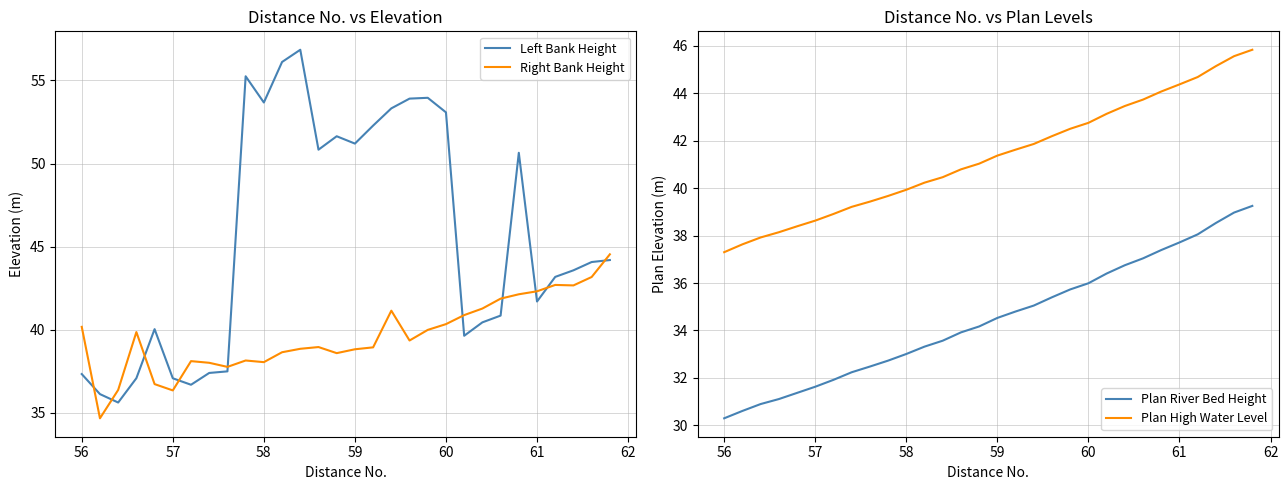

What is the minimum value for Left Bank Height?

35.6